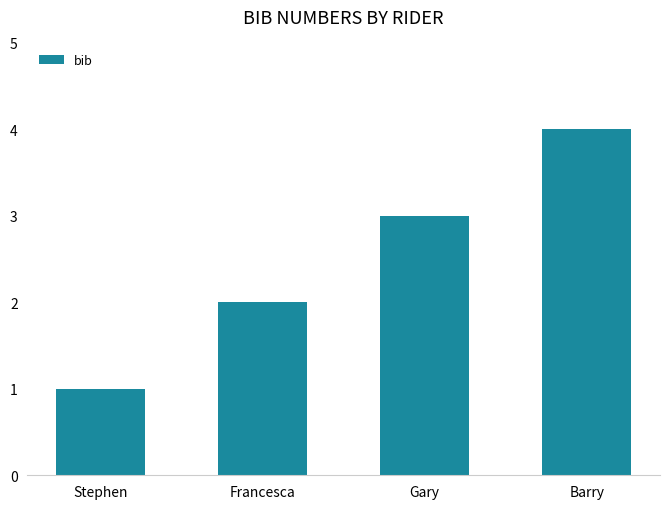

Rank the categories by value from highest to lowest.

Barry, Gary, Francesca, Stephen